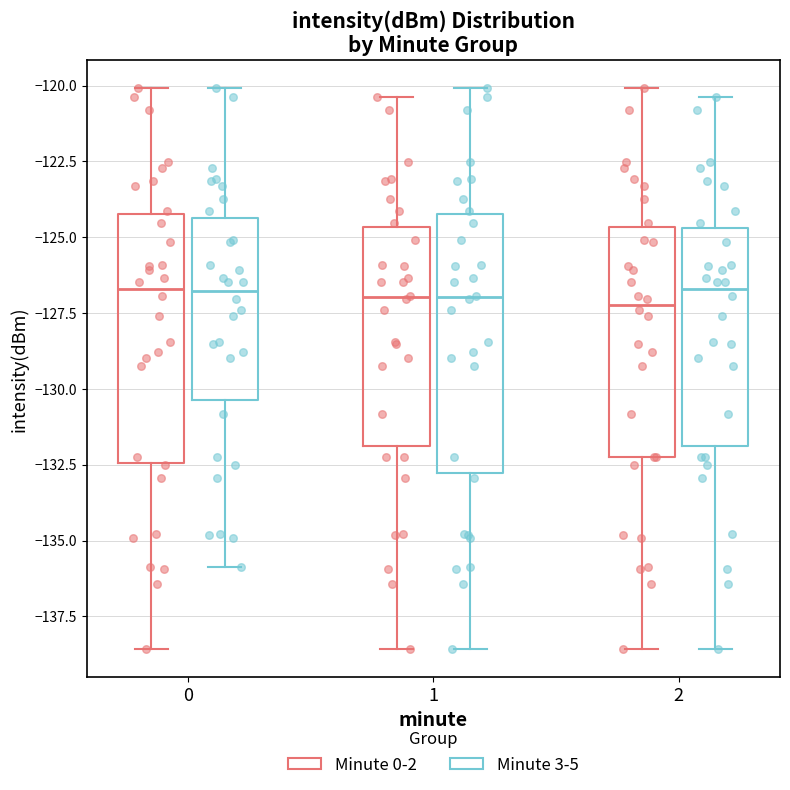

Reading left to right, read every box against the y-axis: the position of its median line, the range the box covers, and the ends of its whiskers. The values are not printed on the chart, so give them approximately, as read against the axis.

0 (Minute 0-2): median -126.5, box -132.5 to -124.0, whiskers -138.5 to -120.0
0 (Minute 3-5): median -127.0, box -130.5 to -124.5, whiskers -136.0 to -120.0
1 (Minute 0-2): median -127.0, box -132.0 to -124.5, whiskers -138.5 to -120.5
1 (Minute 3-5): median -127.0, box -133.0 to -124.0, whiskers -138.5 to -120.0
2 (Minute 0-2): median -127.0, box -132.5 to -124.5, whiskers -138.5 to -120.0
2 (Minute 3-5): median -126.5, box -132.0 to -124.5, whiskers -138.5 to -120.5